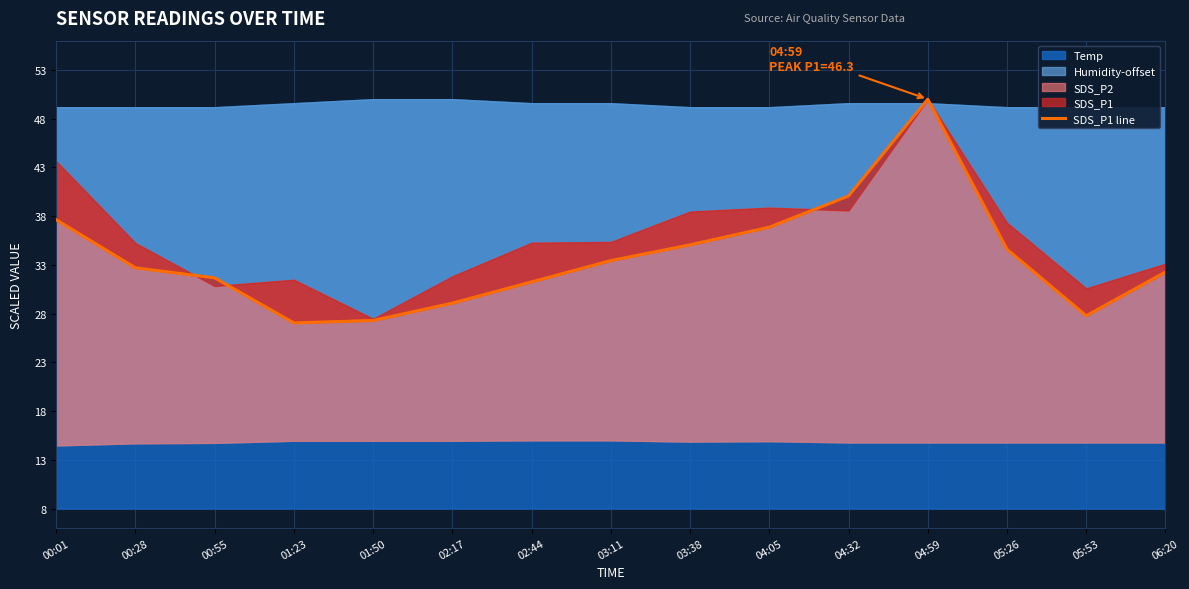

Does the chart display data point markers on the line(s)?

No